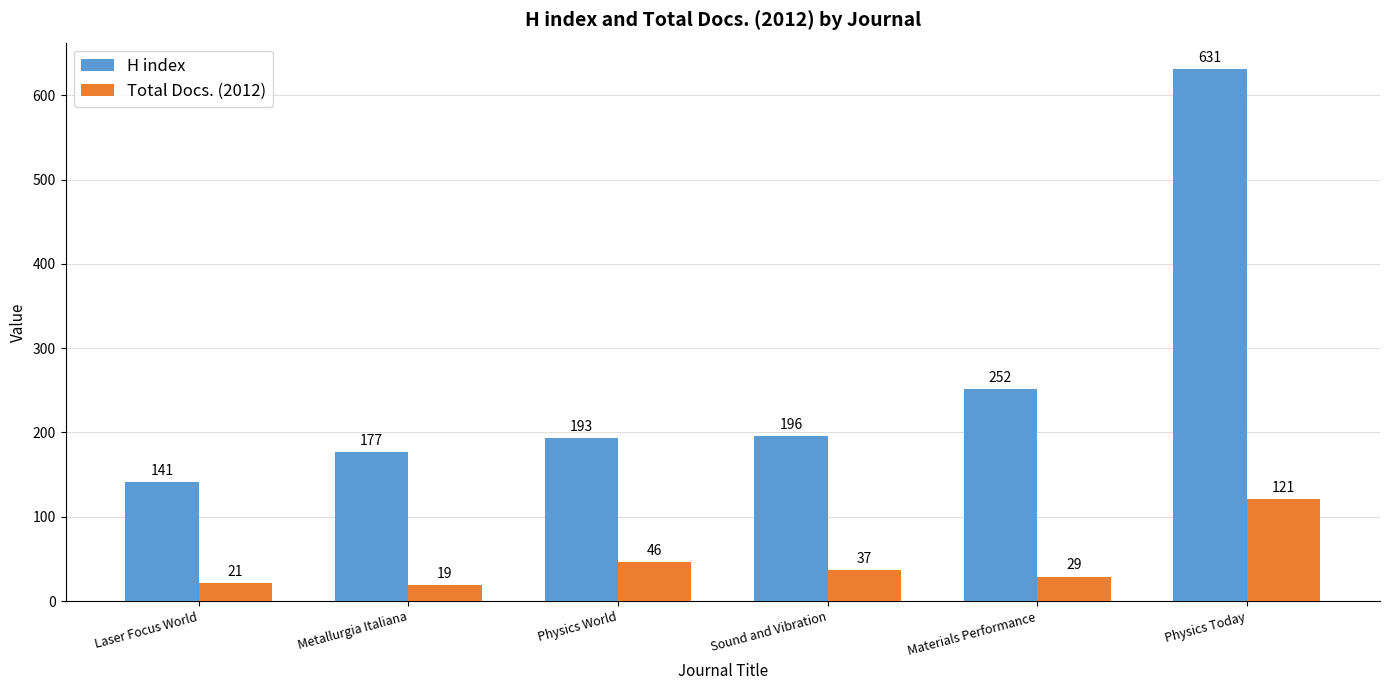

The Total Docs. (2012) series shows 46 at Physics World. True or false?

True